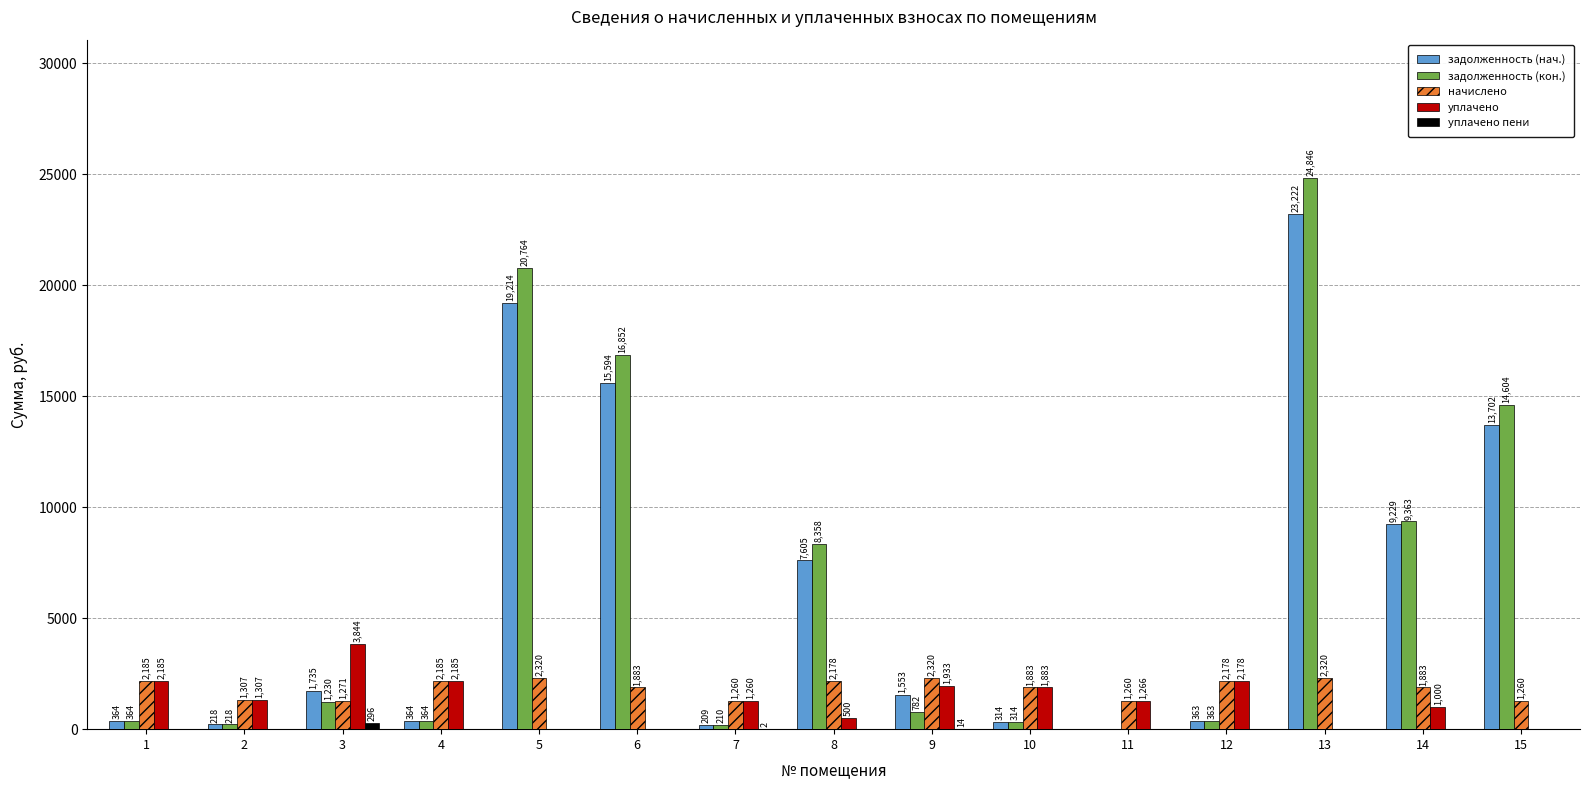

Is the value of уплачено at 2 greater than the value of начислено at 14?

No